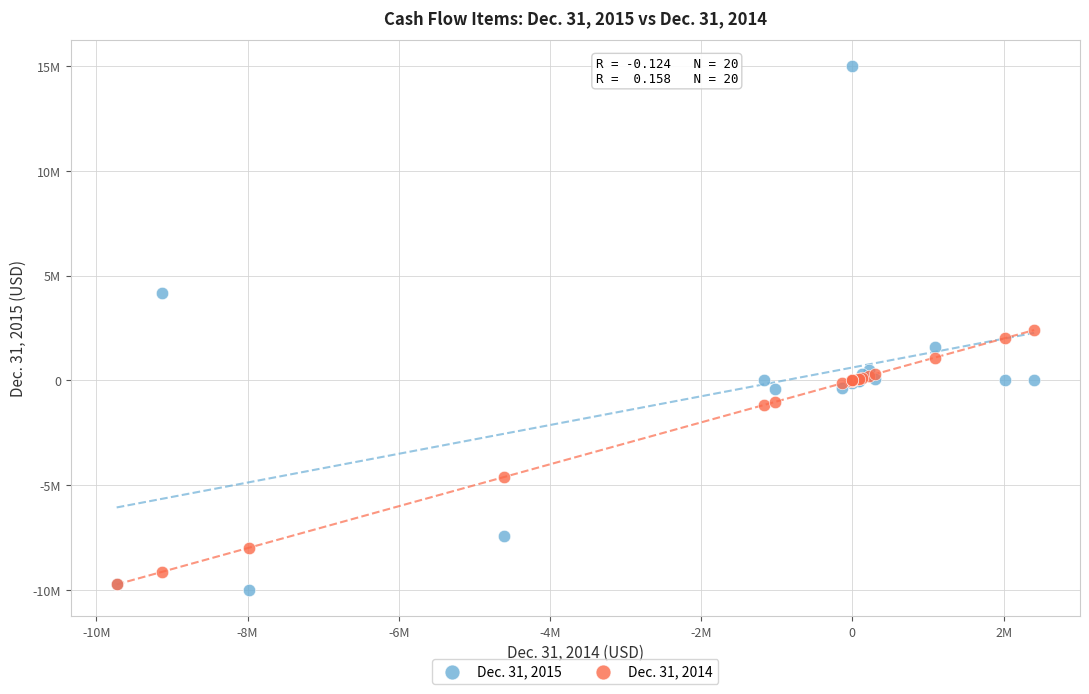

What are all the series names shown in the legend?

Dec. 31, 2015, Dec. 31, 2014